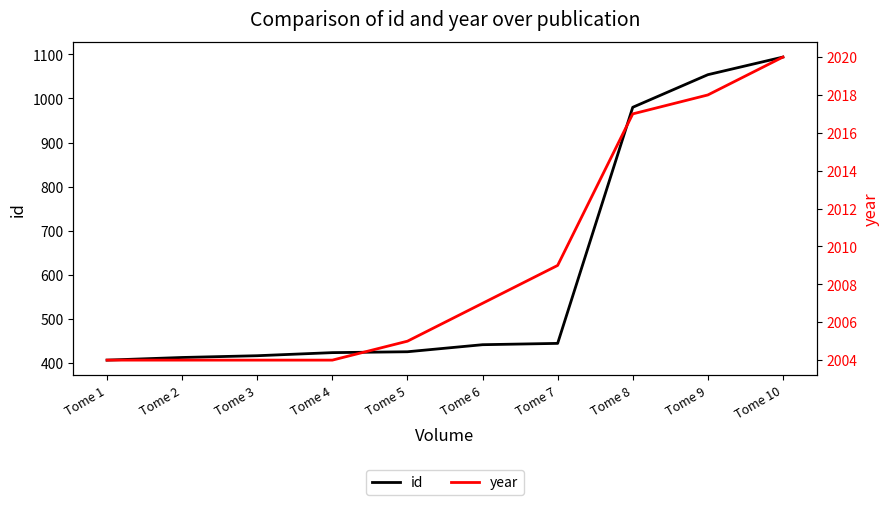

Count the number of data series in this chart.

2